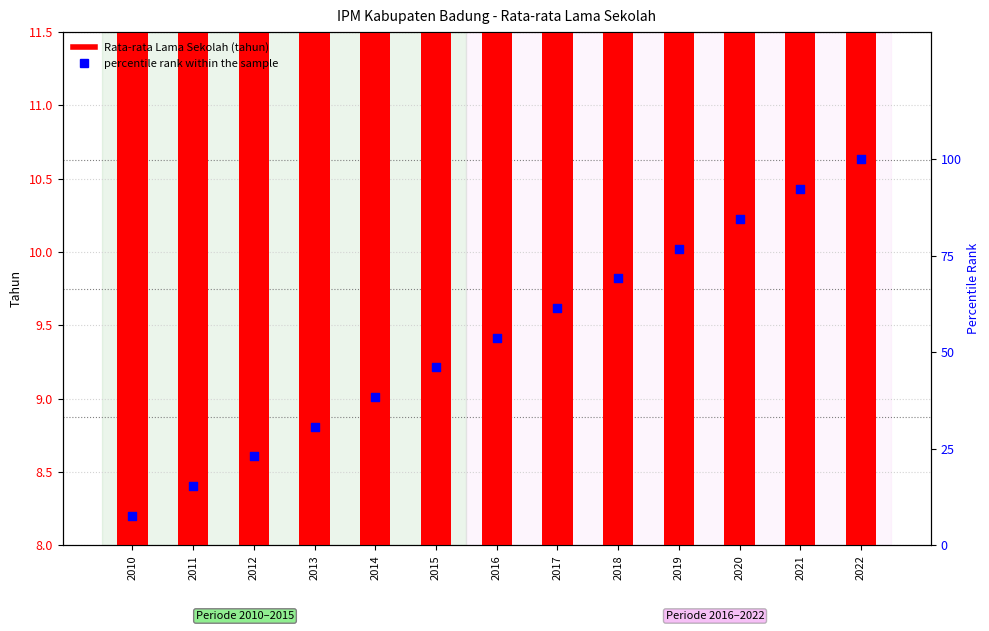

Which series has the largest total across all categories?

percentile rank within the sample